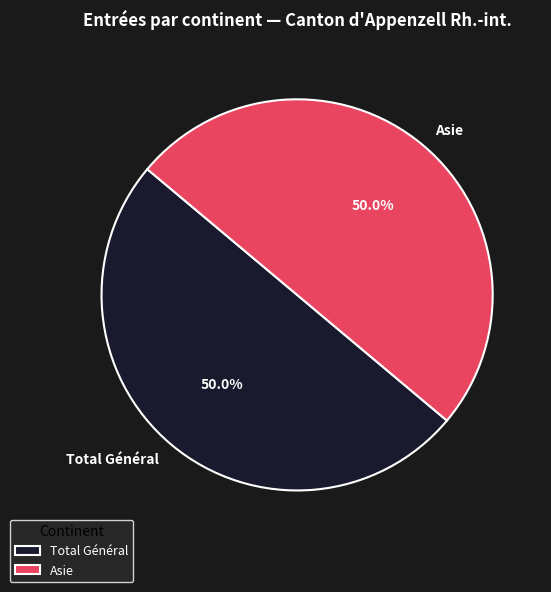

What is the ratio of the value at Asie to the value at Total Général?

1.0